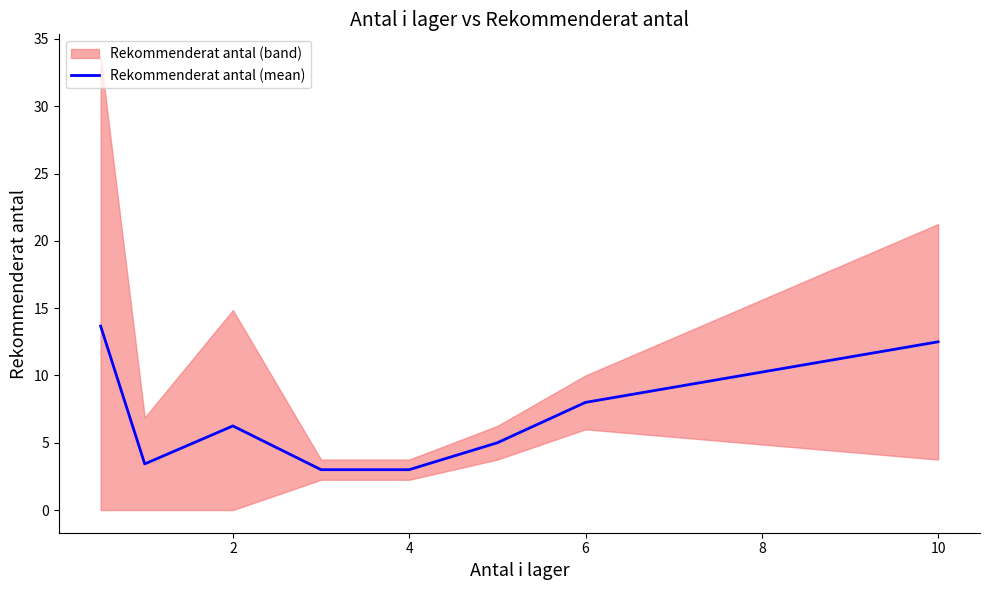

True or false: Rekommenderat antal (mean) has a value of 12.5 at 10.

True